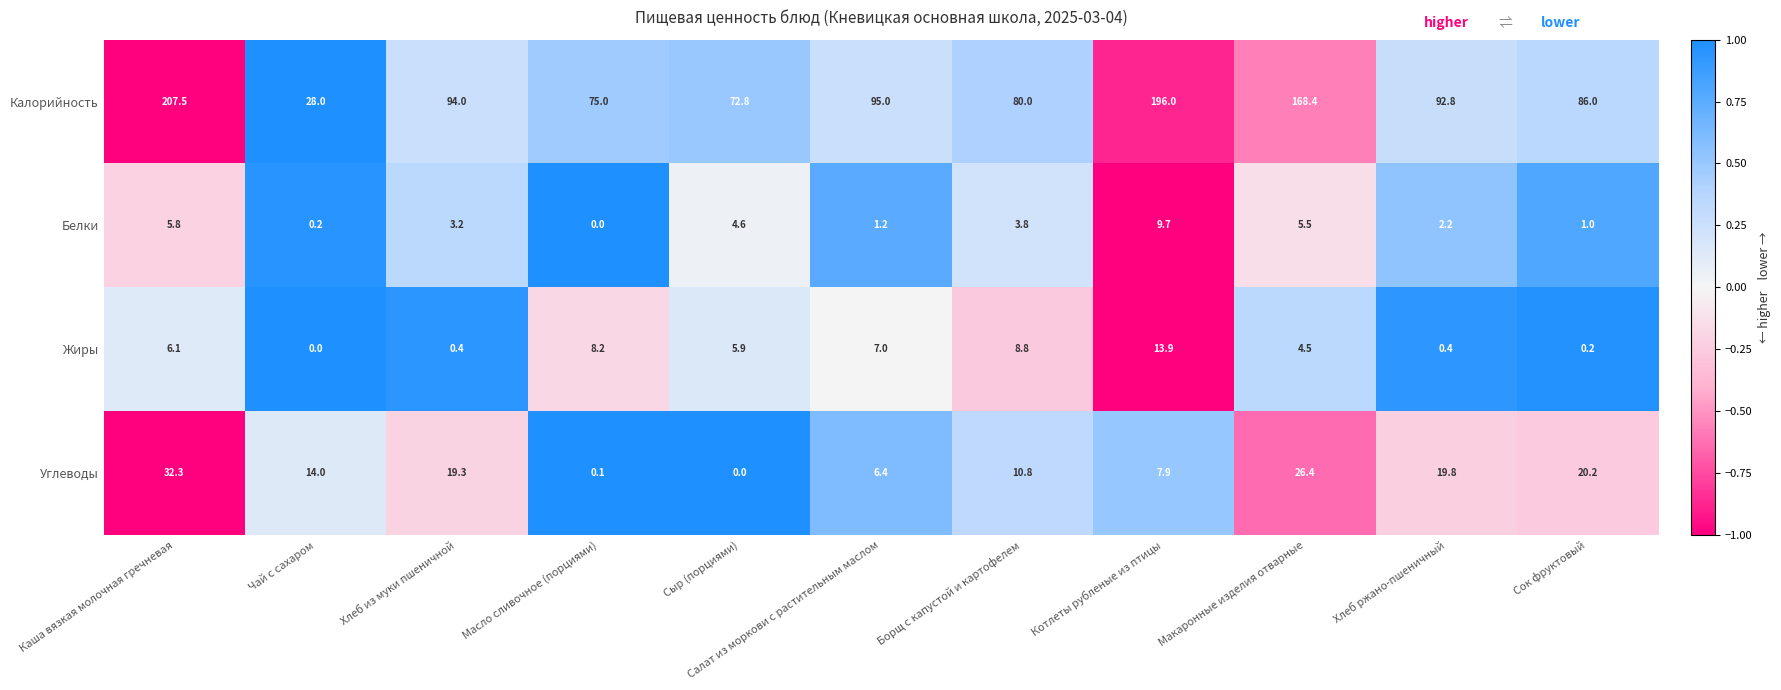

Rank the series by their maximum value, from lowest to highest.

Белки, Жиры, Углеводы, Калорийность